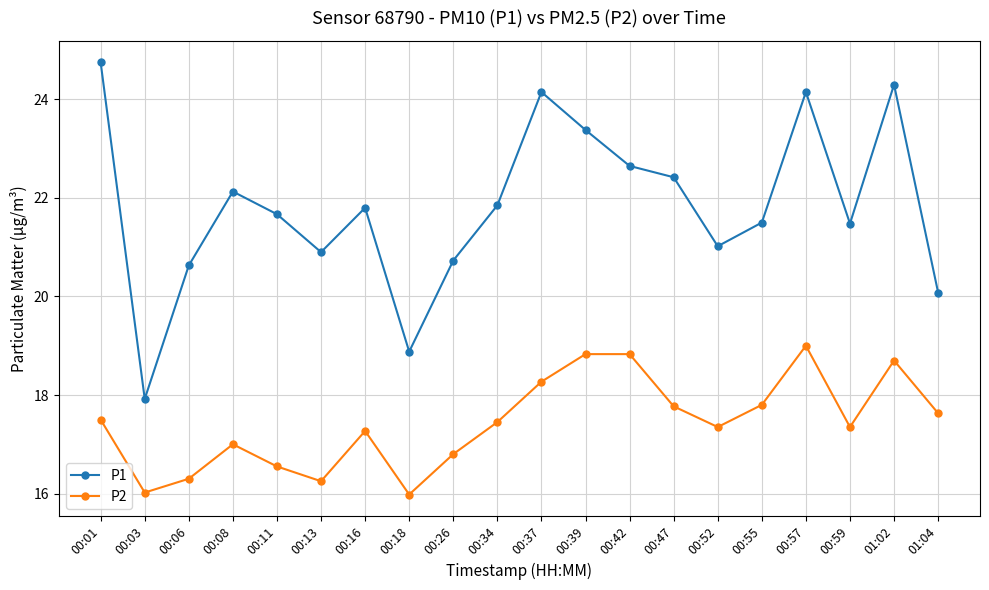

What is the total value across all series at 00:37?

42.4